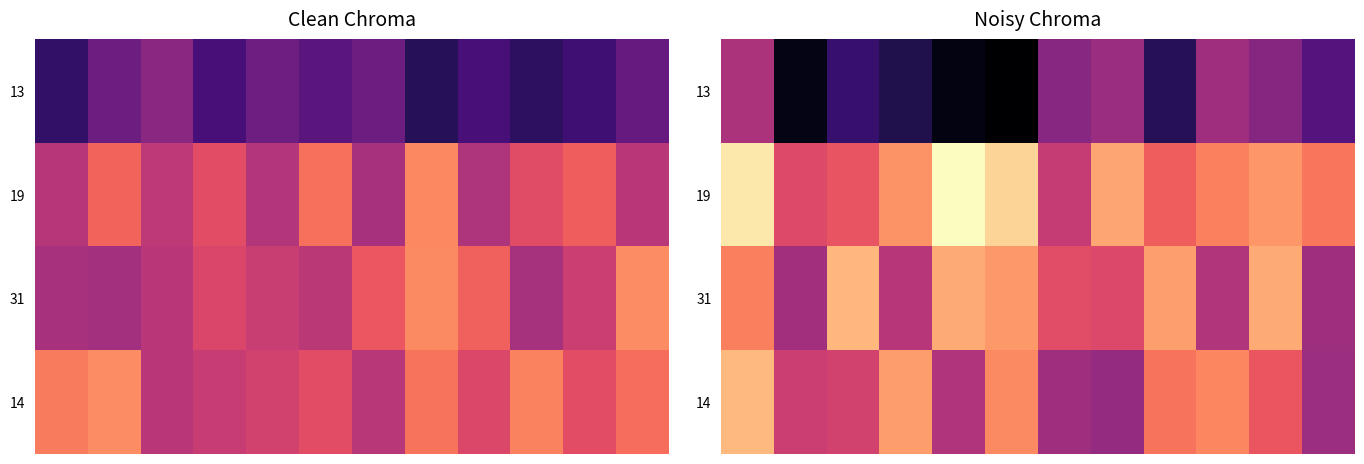

What is the total value across all series at 6?

12.5